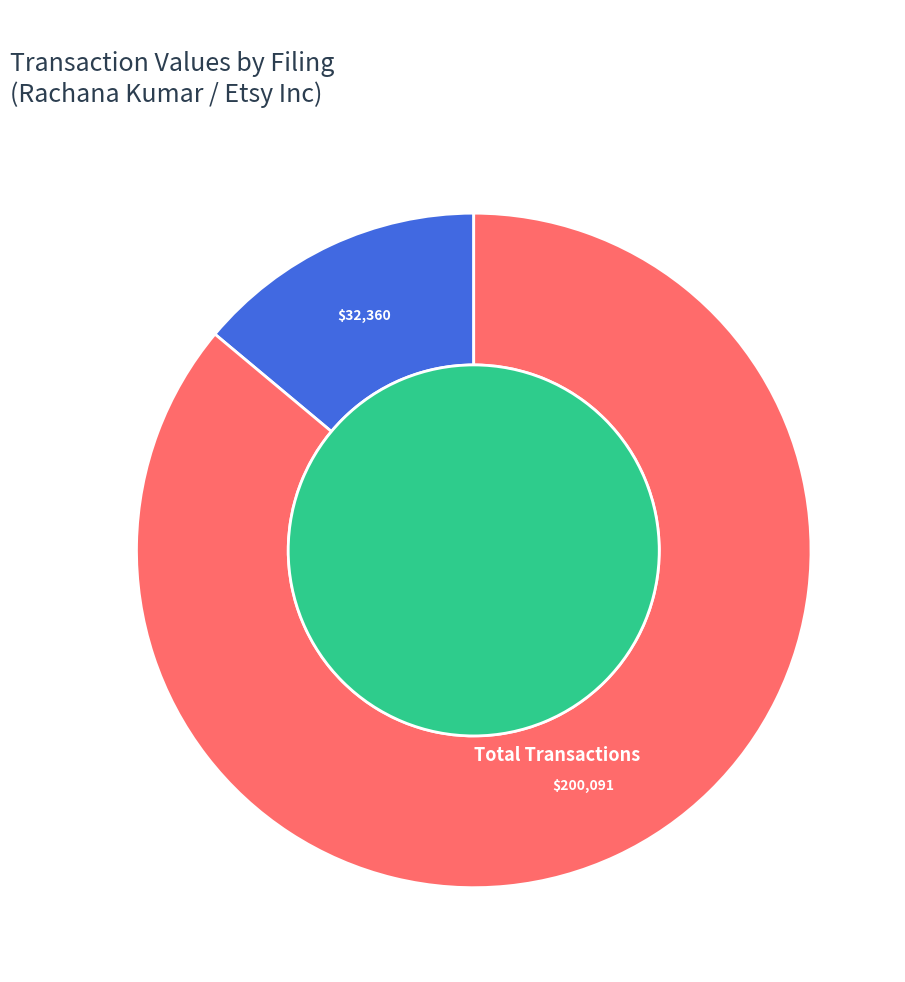

What is the largest slice in the pie chart?

doc4.xml